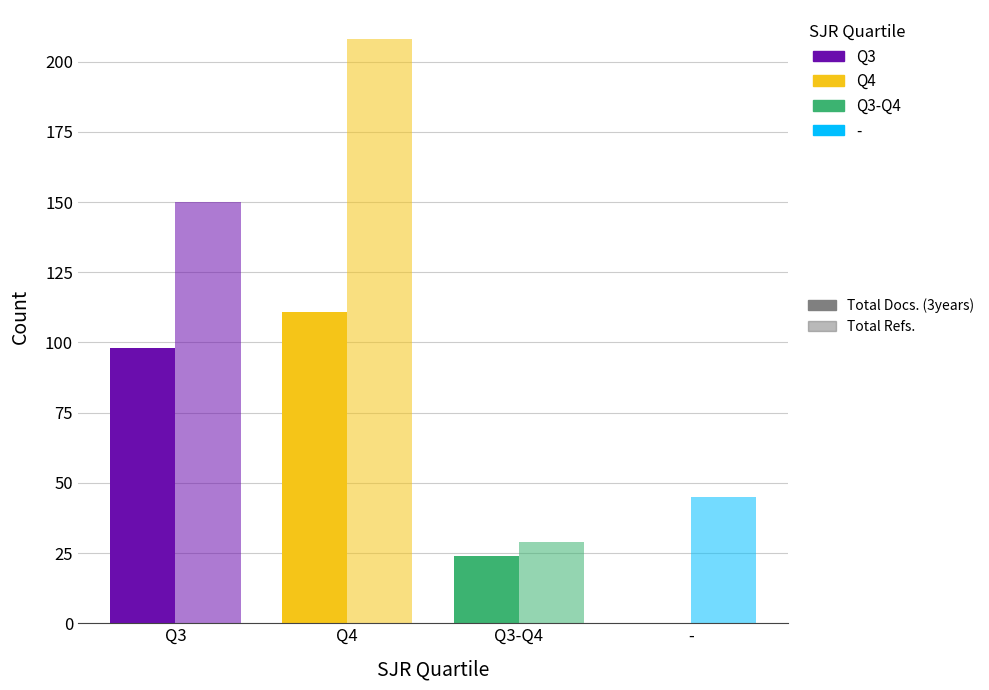

What is the difference between the highest and lowest values at Q3?

52